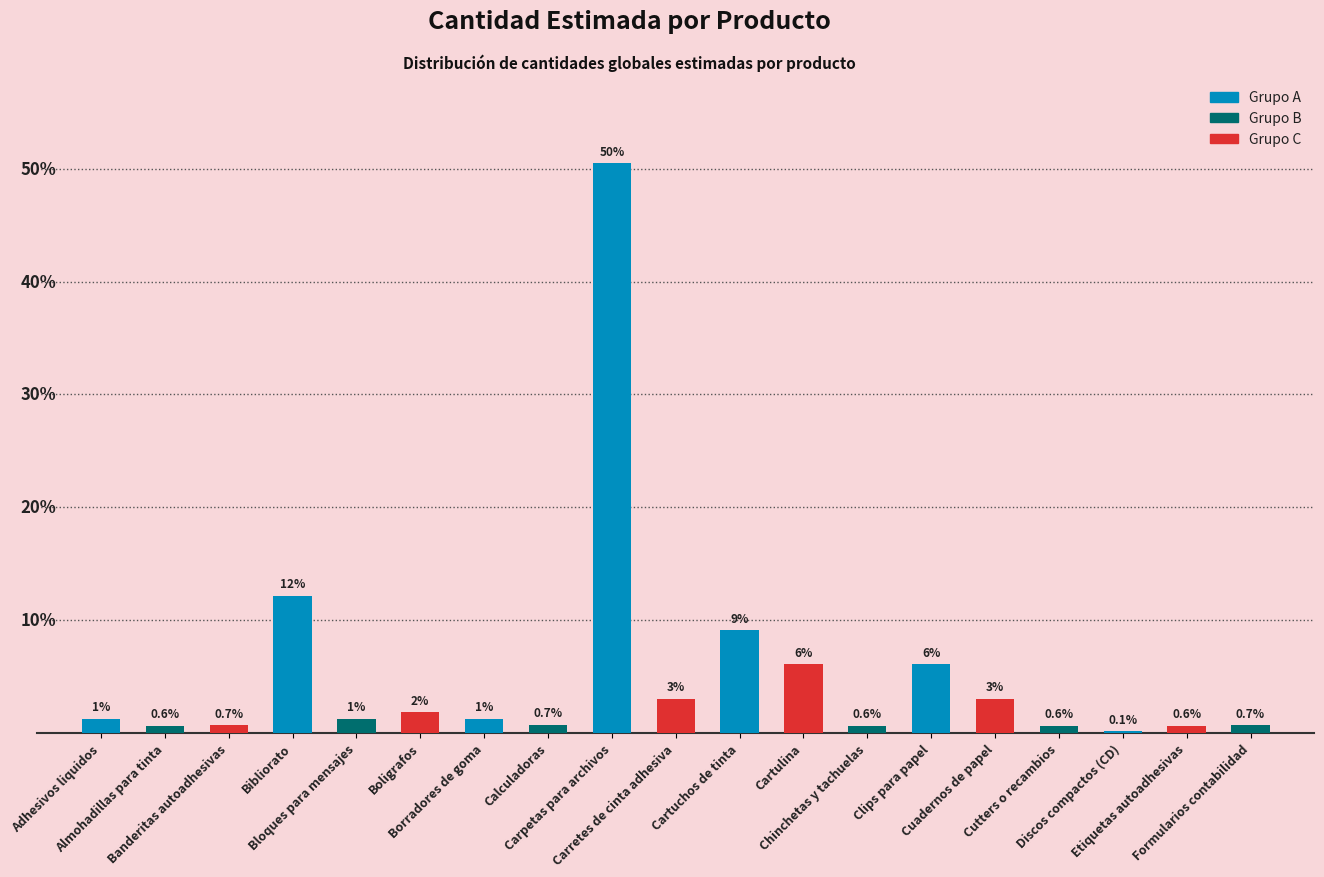

What is the label of the 3rd bar from the right?

Discos compactos (CD)